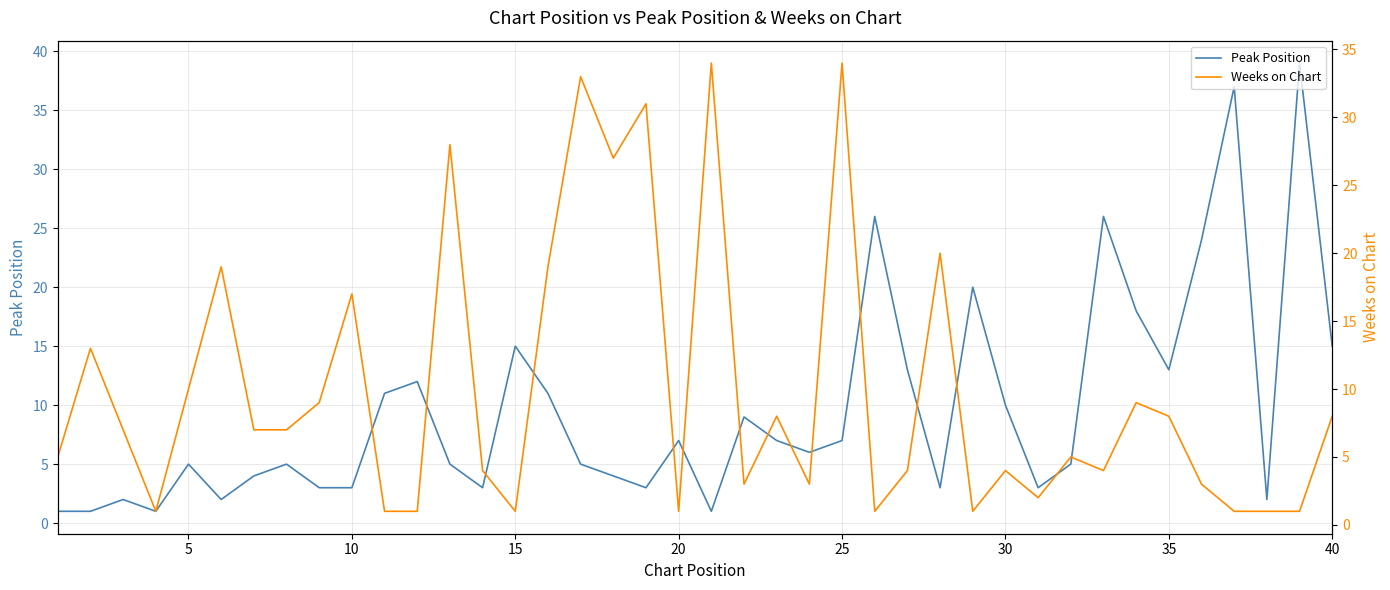

At which category does Weeks on Chart reach its first local valley?

15